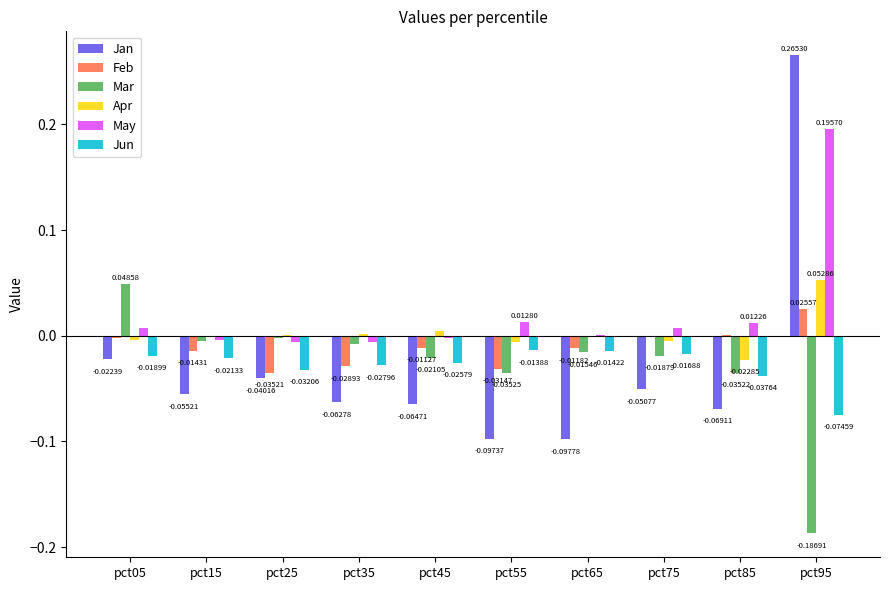

Where does the Jan series first go above 0?

pct95